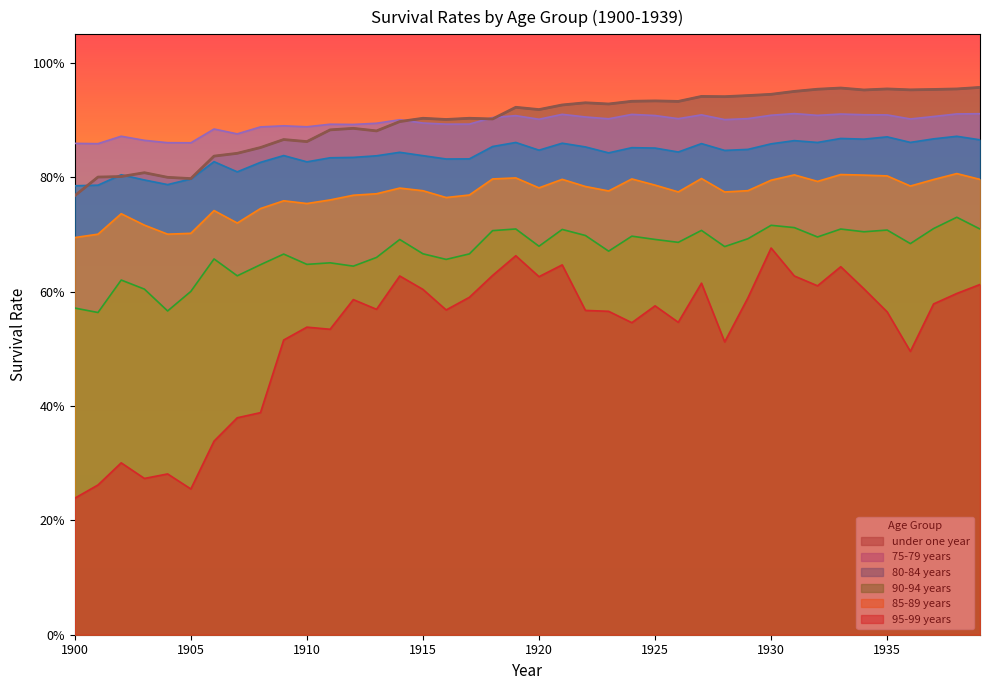

What is the difference between the second highest and second lowest values in the 80-84 years series?

0.1